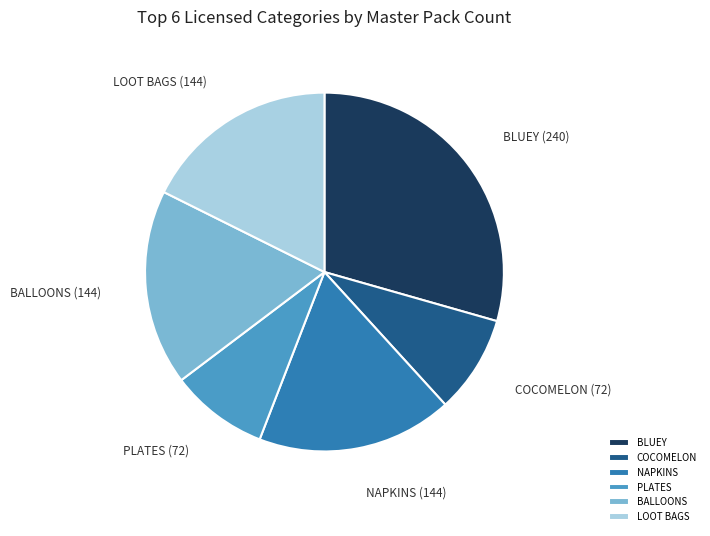

Approximately how many times larger is the value at PLATES compared to NAPKINS?

0.5